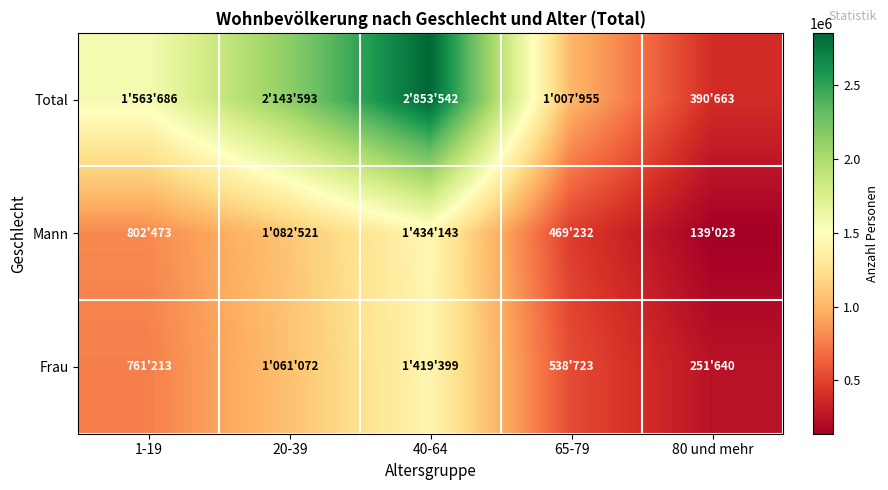

At which category is the sum across all series the highest?

40-64